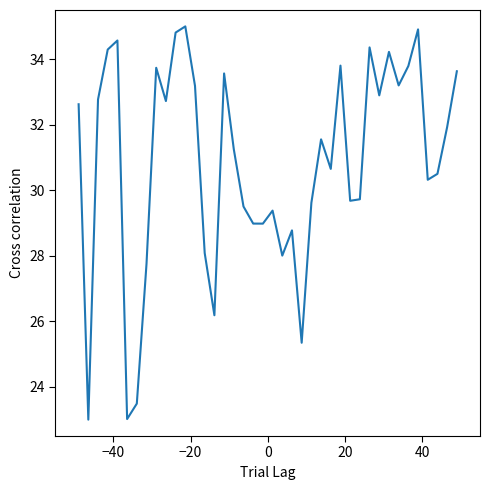

What is the minimum value shown in the chart?

23.0